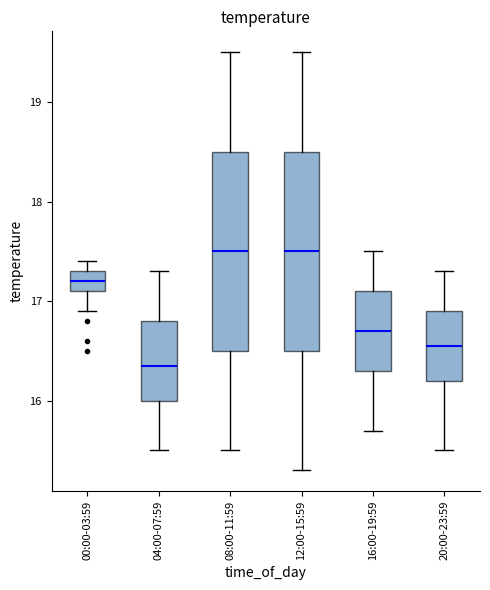

Reading left to right, read every box against the y-axis: the position of its median line, the range the box covers, and the ends of its whiskers. The values are not printed on the chart, so give them approximately, as read against the axis.

00:00-03:59: median 17.2, box 17.1 to 17.3, whiskers 16.9 to 17.4
04:00-07:59: median 16.4, box 16.0 to 16.8, whiskers 15.5 to 17.3
08:00-11:59: median 17.5, box 16.5 to 18.5, whiskers 15.5 to 19.5
12:00-15:59: median 17.5, box 16.5 to 18.5, whiskers 15.3 to 19.5
16:00-19:59: median 16.7, box 16.3 to 17.1, whiskers 15.7 to 17.5
20:00-23:59: median 16.6, box 16.2 to 16.9, whiskers 15.5 to 17.3